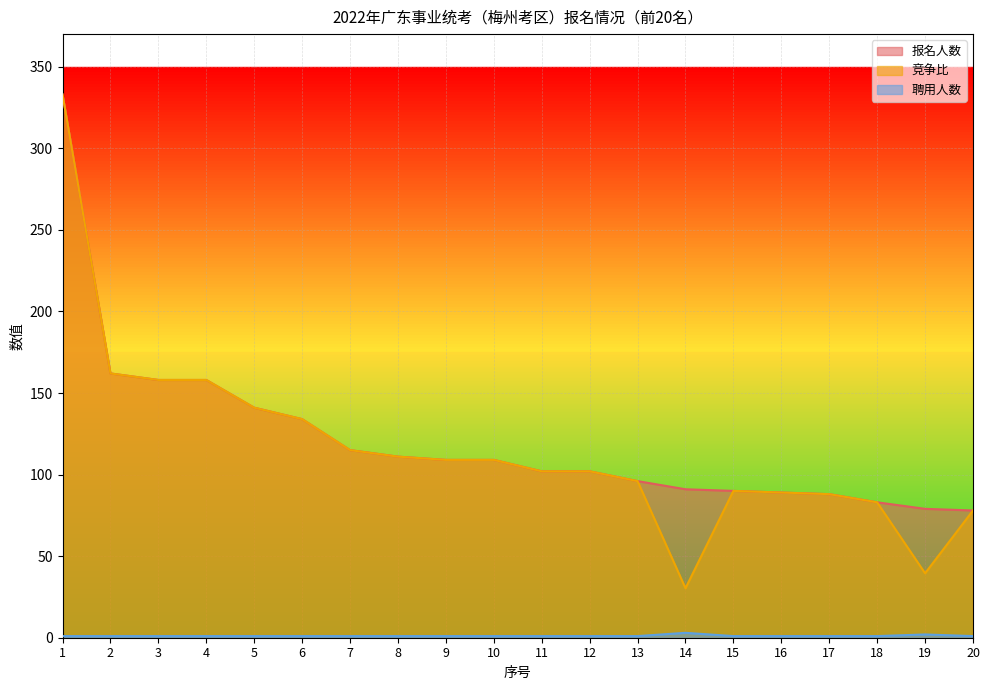

What is the value of the 竞争比 point at the 8th from the left?

111.0